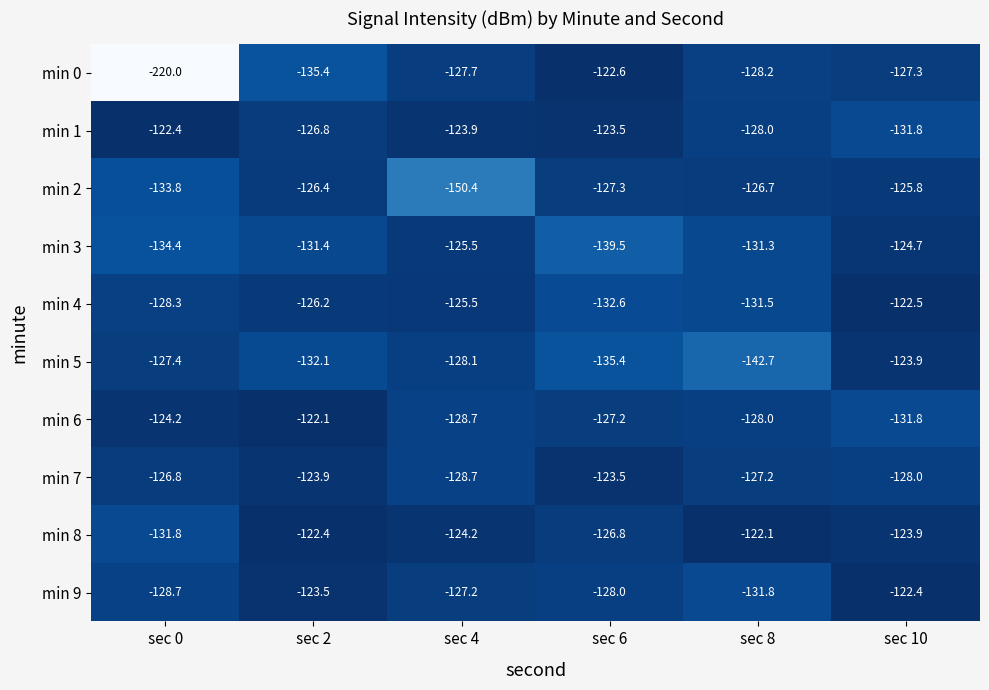

At which label does min 9 first exceed -127?

sec 2